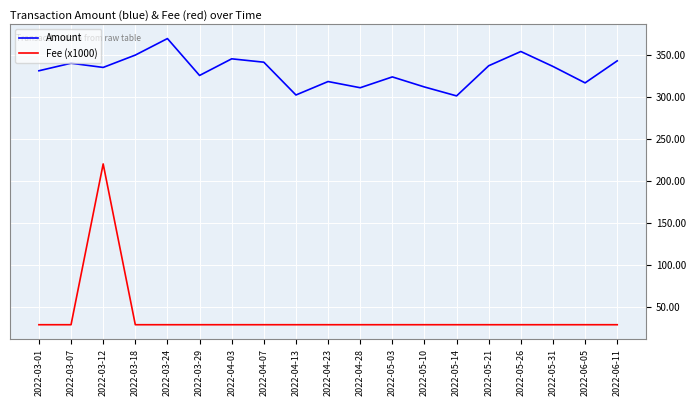

What is the difference between the maximum and minimum values in the Fee (x1000) series?

191.1